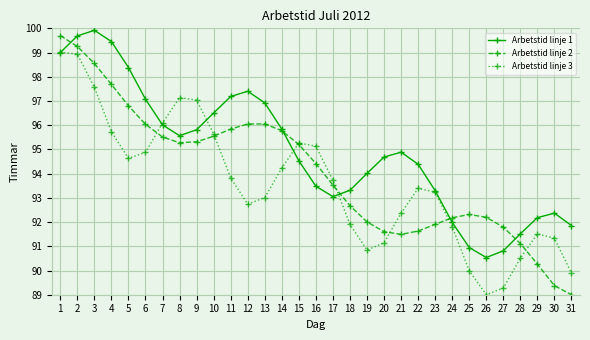

How many interior local peaks does the Arbetstid linje 2 series have?

2